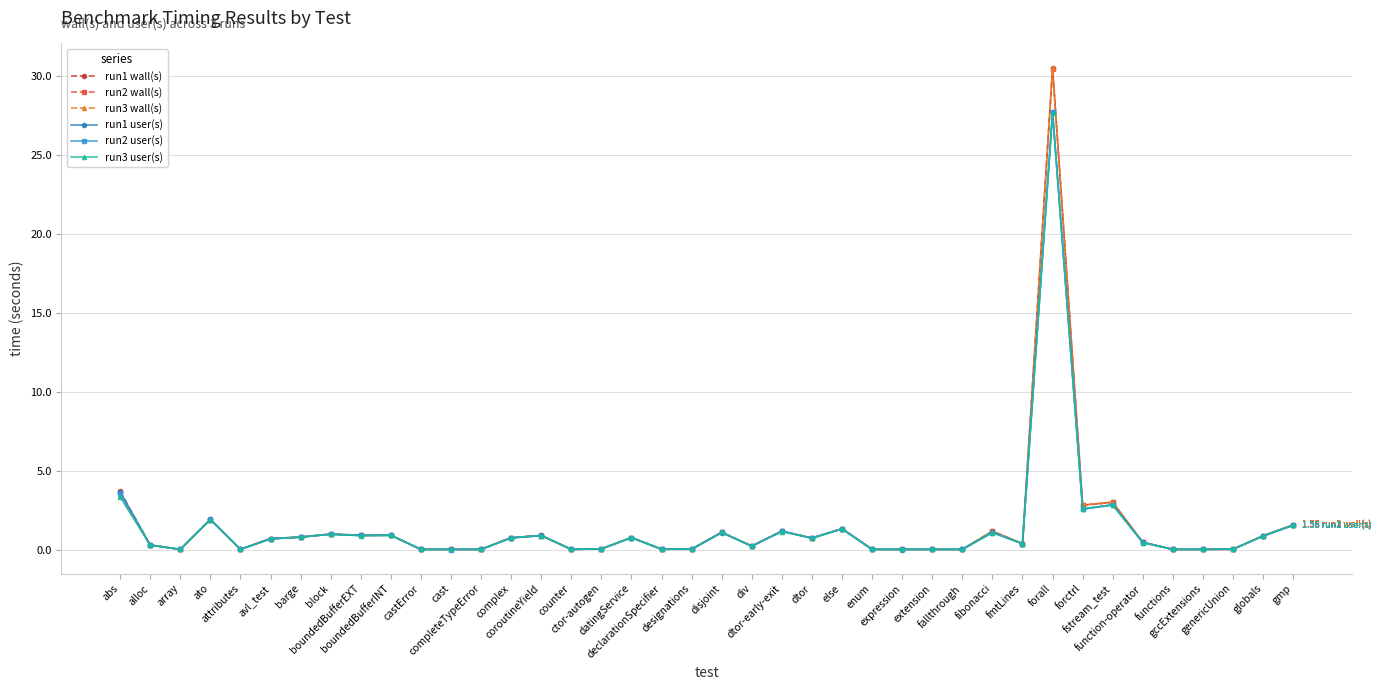

Which series has the largest range (max minus min)?

run1 wall(s)